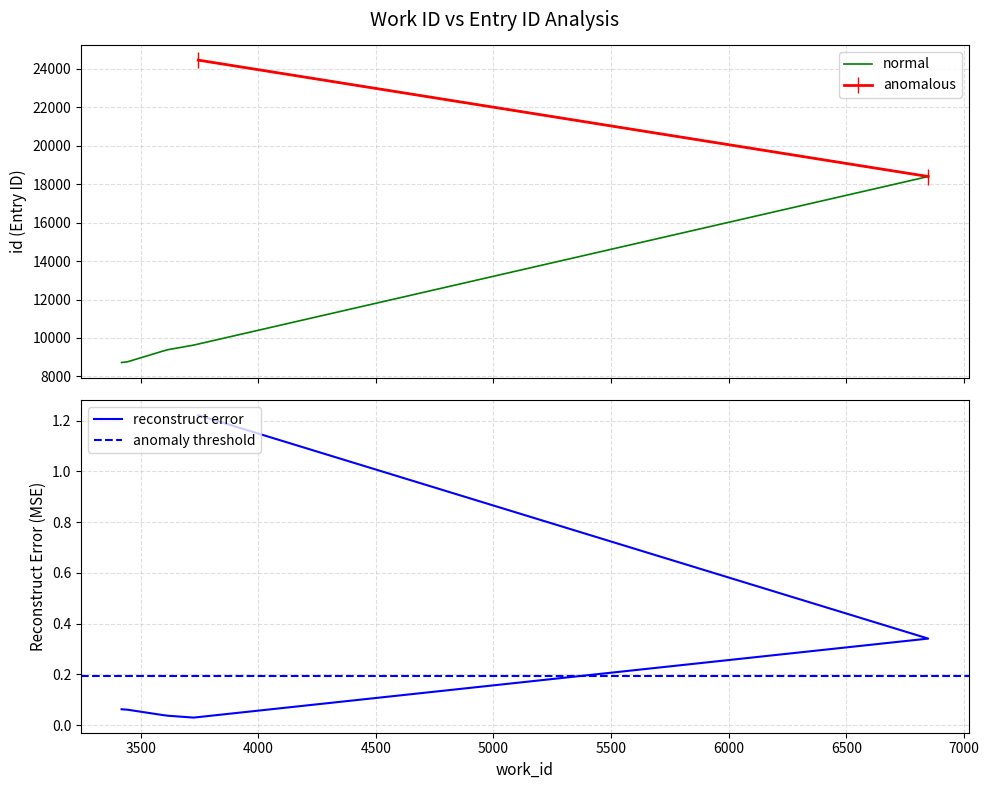

The value at 3444 is 8758. True or false?

True